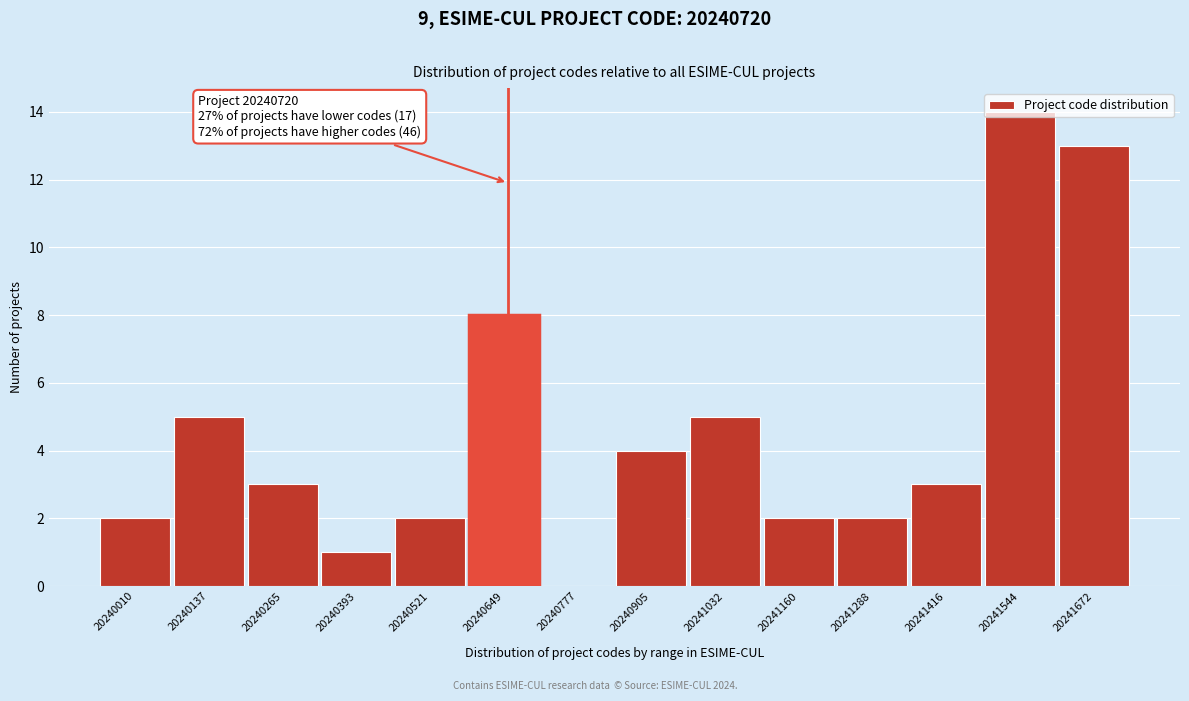

What is the greatest value displayed?

14